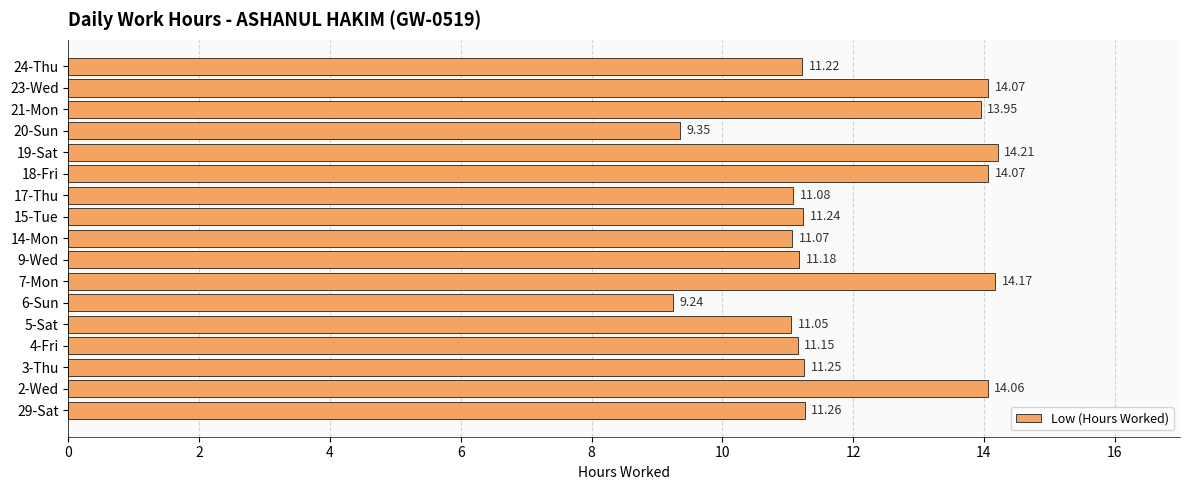

What is the average value?

12.0